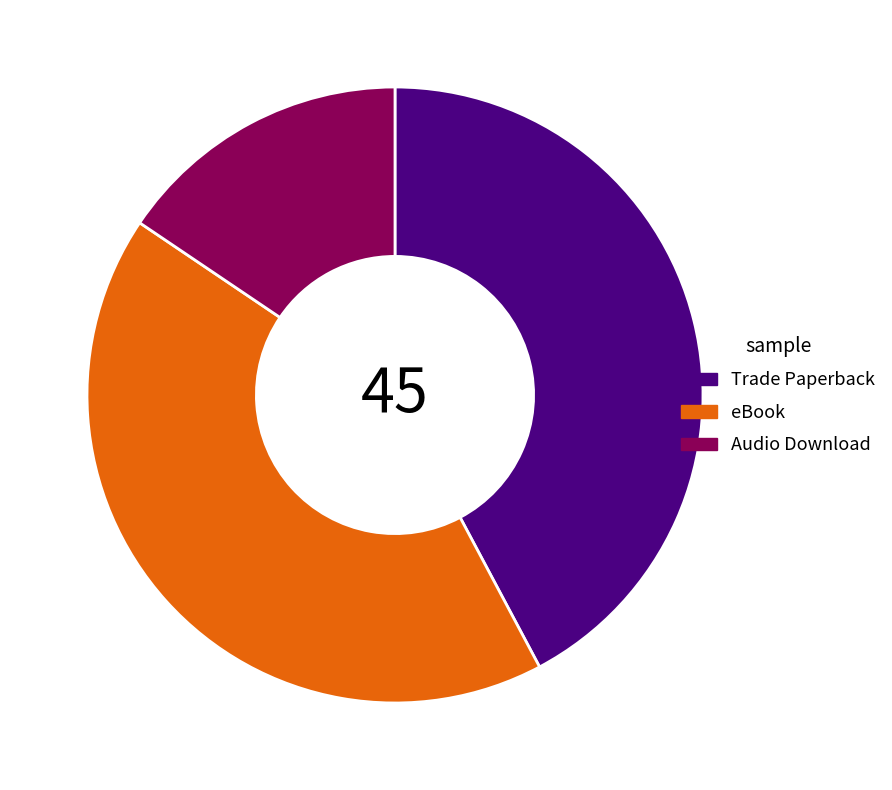

Combined, do Trade Paperback and Audio Download account for over 50%?

Yes